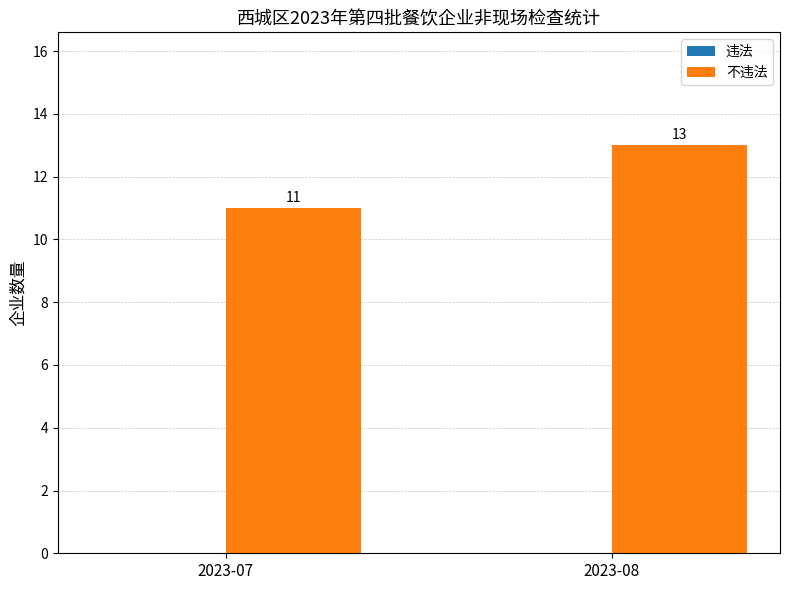

Between 2023-08 and 2023-07, which is larger?

2023-08